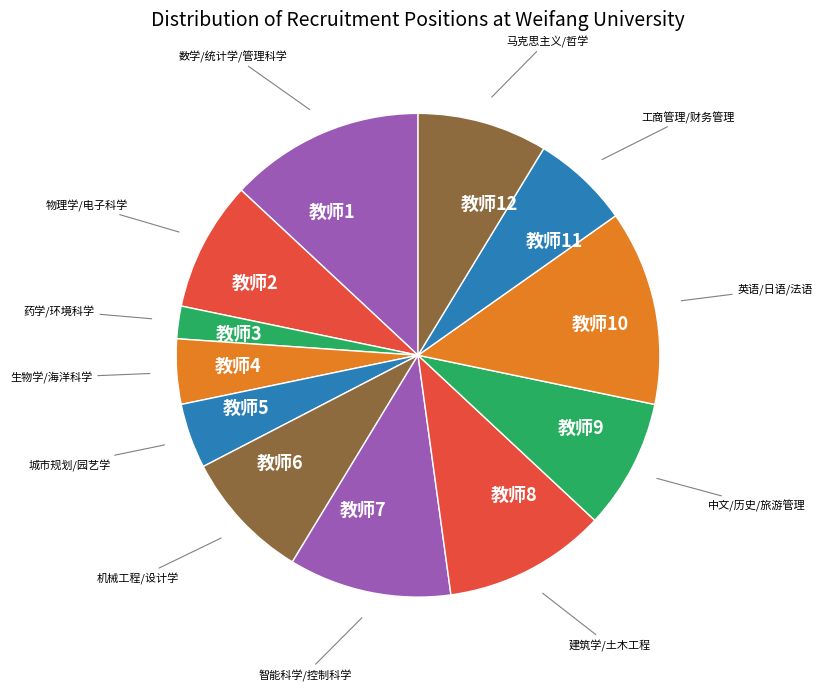

What is the smallest slice in the pie chart?

教师3